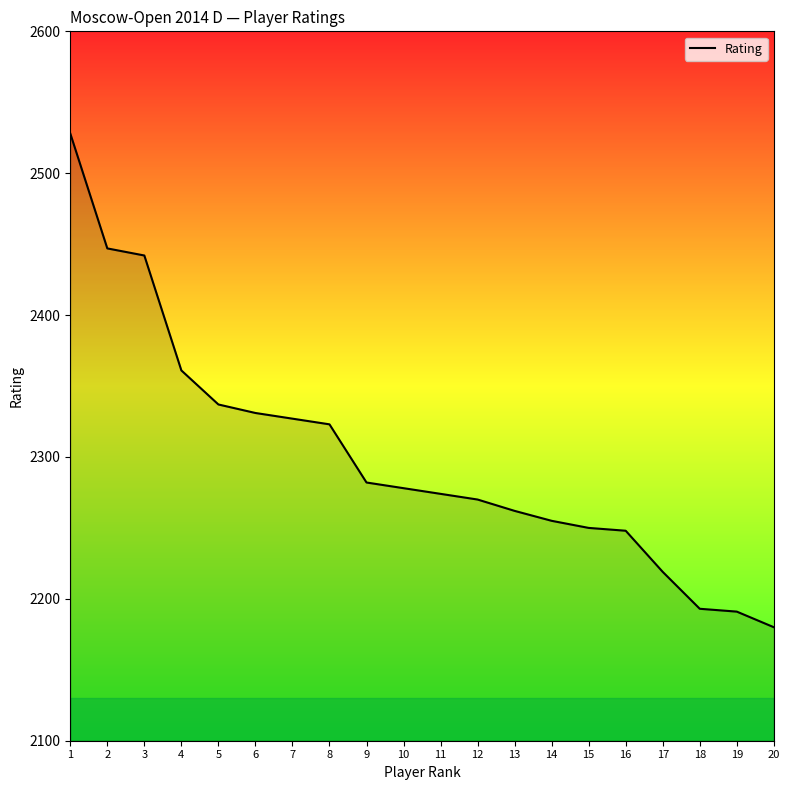

How many lines are shown in the chart?

1